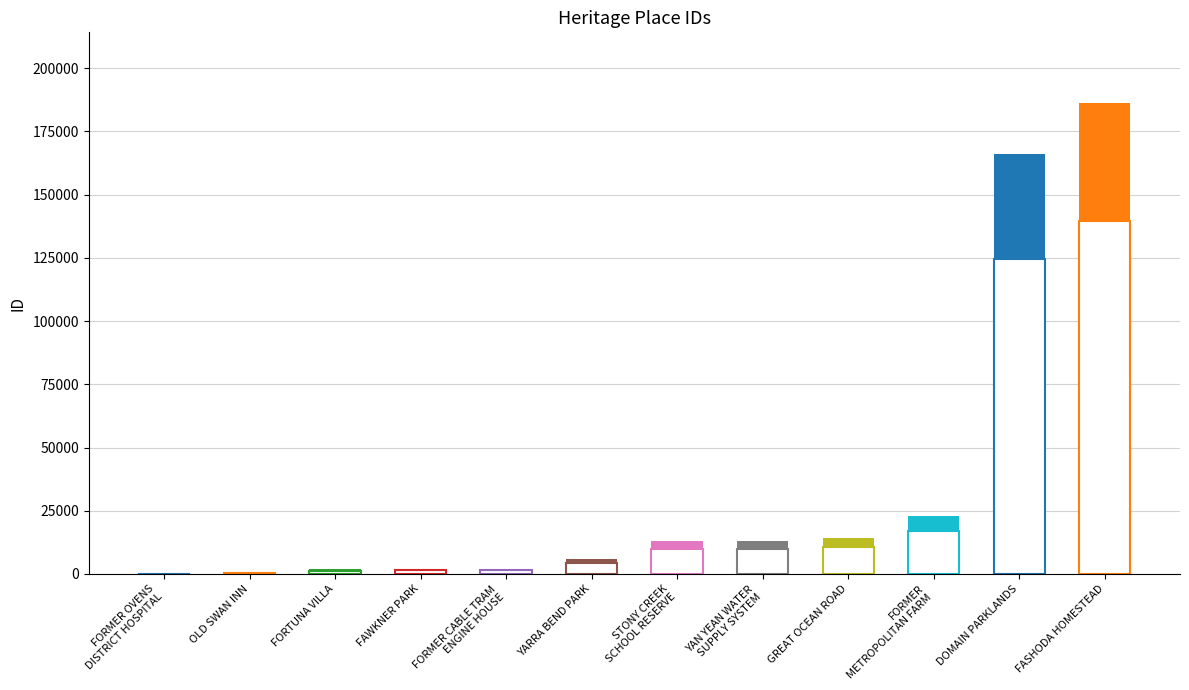

Reading right to left, extract all data points from this chart.

FASHODA HOMESTEAD=186243	DOMAIN PARKLANDS=165951	FORMER
METROPOLITAN FARM=22732	GREAT OCEAN ROAD=14228	YAN YEAN WATER
SUPPLY SYSTEM=13088	STONY CREEK
SCHOOL RESERVE=13024	YARRA BEND PARK=5968	FORMER CABLE TRAM
ENGINE HOUSE=2155	FAWKNER PARK=1953	FORTUNA VILLA=1775	OLD SWAN INN=511	FORMER OVENS
DISTRICT HOSPITAL=100